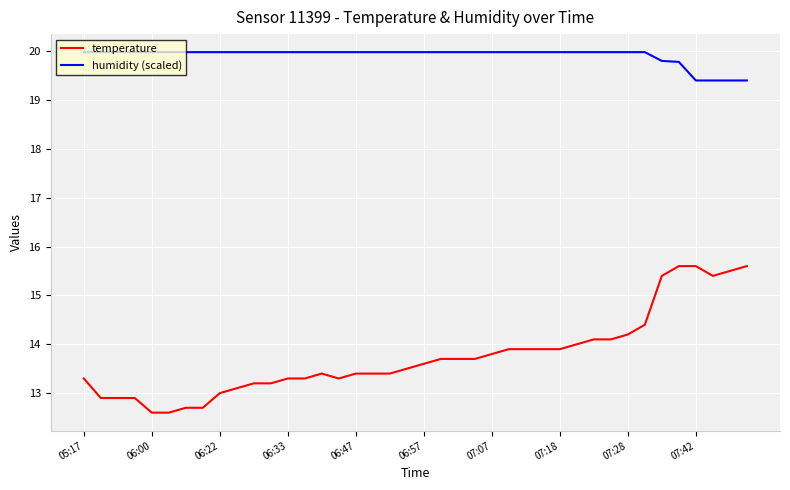

At how many categories does at least one series exceed 15?

40